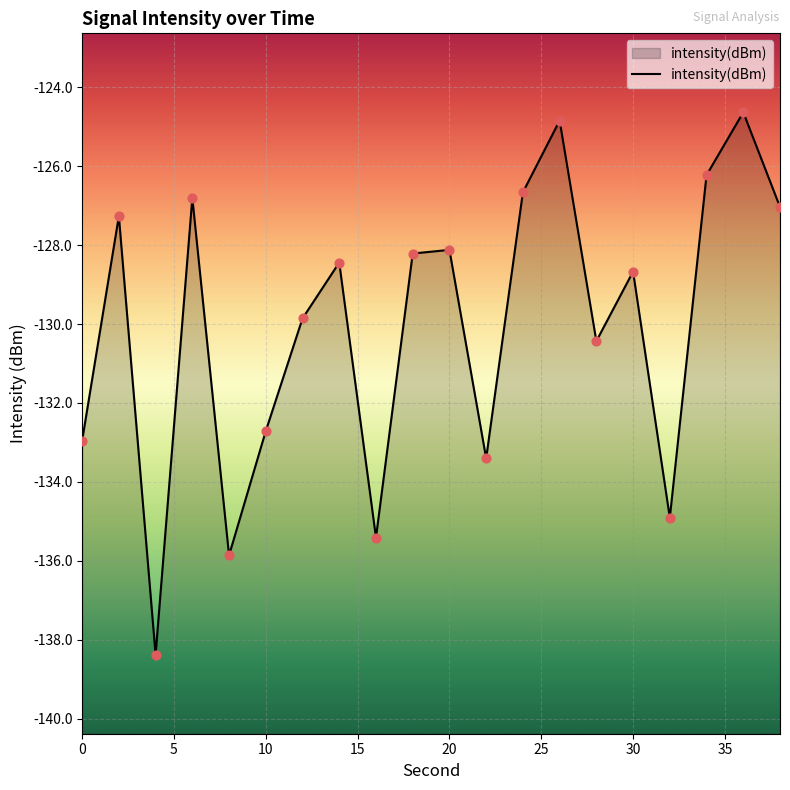

What is the change in value from 14 to 16?

-7.0